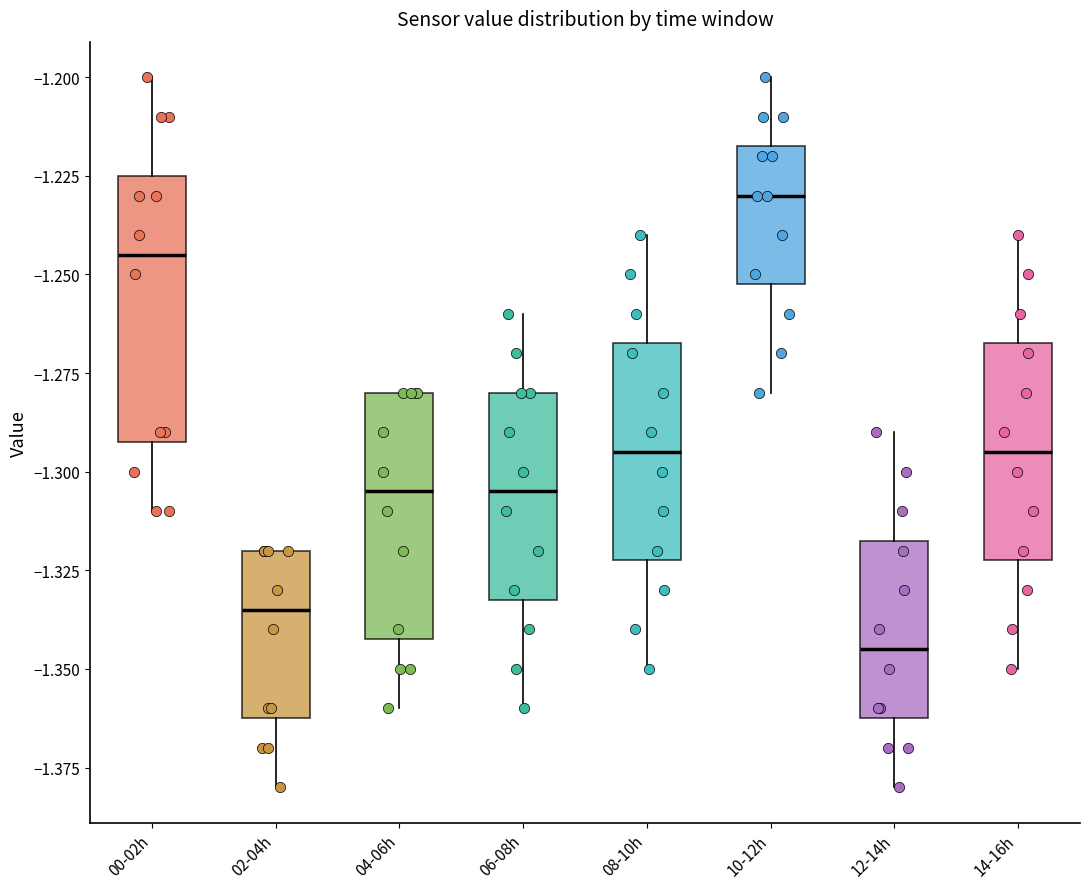

Reading left to right, read every box against the y-axis: the position of its median line, the range the box covers, and the ends of its whiskers. The values are not printed on the chart, so give them approximately, as read against the axis.

00-02h: median -1.245, box -1.290 to -1.225, whiskers -1.310 to -1.200
02-04h: median -1.335, box -1.360 to -1.320, whiskers -1.380 to -1.320
04-06h: median -1.305, box -1.340 to -1.280, whiskers -1.360 to -1.280
06-08h: median -1.305, box -1.330 to -1.280, whiskers -1.360 to -1.260
08-10h: median -1.295, box -1.320 to -1.265, whiskers -1.350 to -1.240
10-12h: median -1.230, box -1.250 to -1.215, whiskers -1.280 to -1.200
12-14h: median -1.345, box -1.360 to -1.315, whiskers -1.380 to -1.290
14-16h: median -1.295, box -1.320 to -1.265, whiskers -1.350 to -1.240